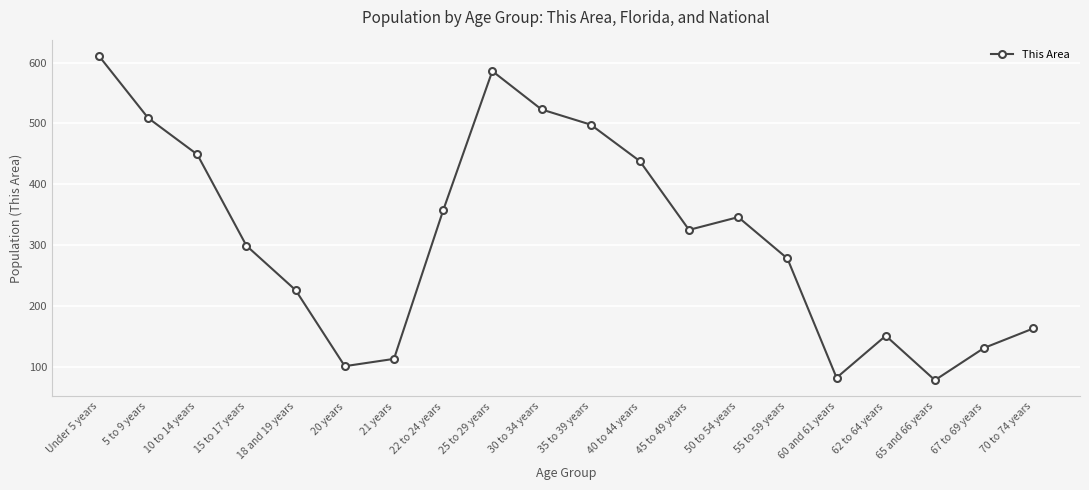

What is the label of the 11th point from the left?

35 to 39 years